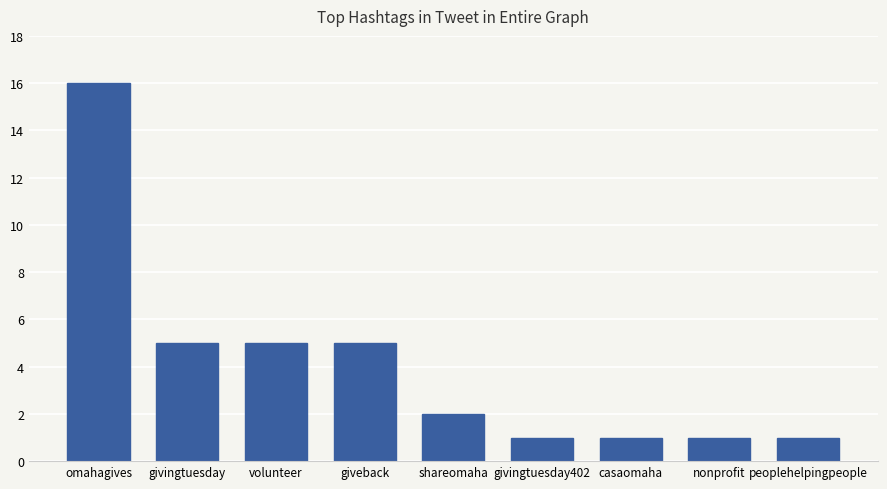

What is the difference between the maximum and second lowest values?

15